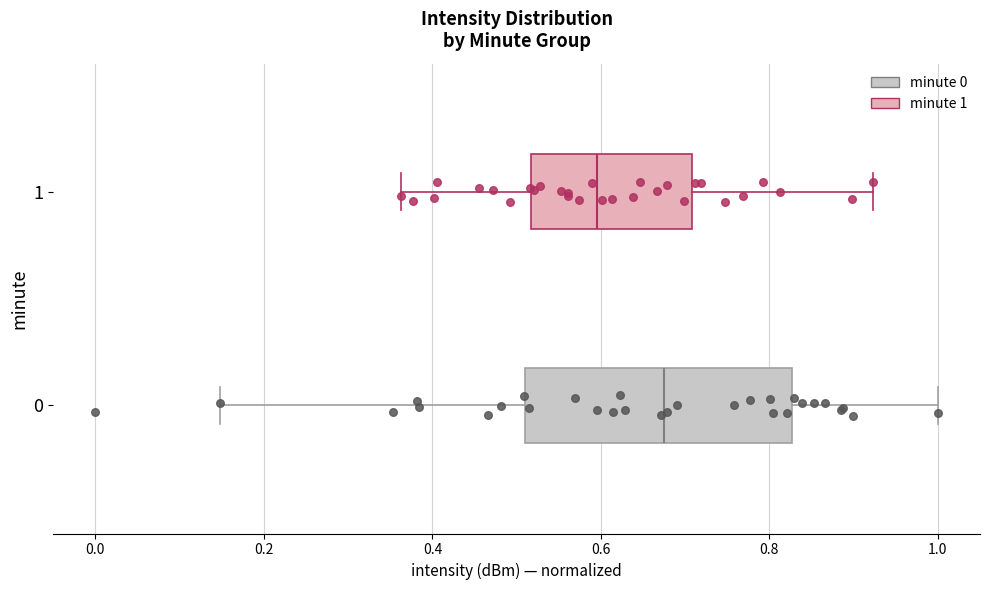

Where does the left whisker of the box at y = 1 end on the x-axis? The values are not printed on the chart, so give them approximately, as read against the axis.

0.36